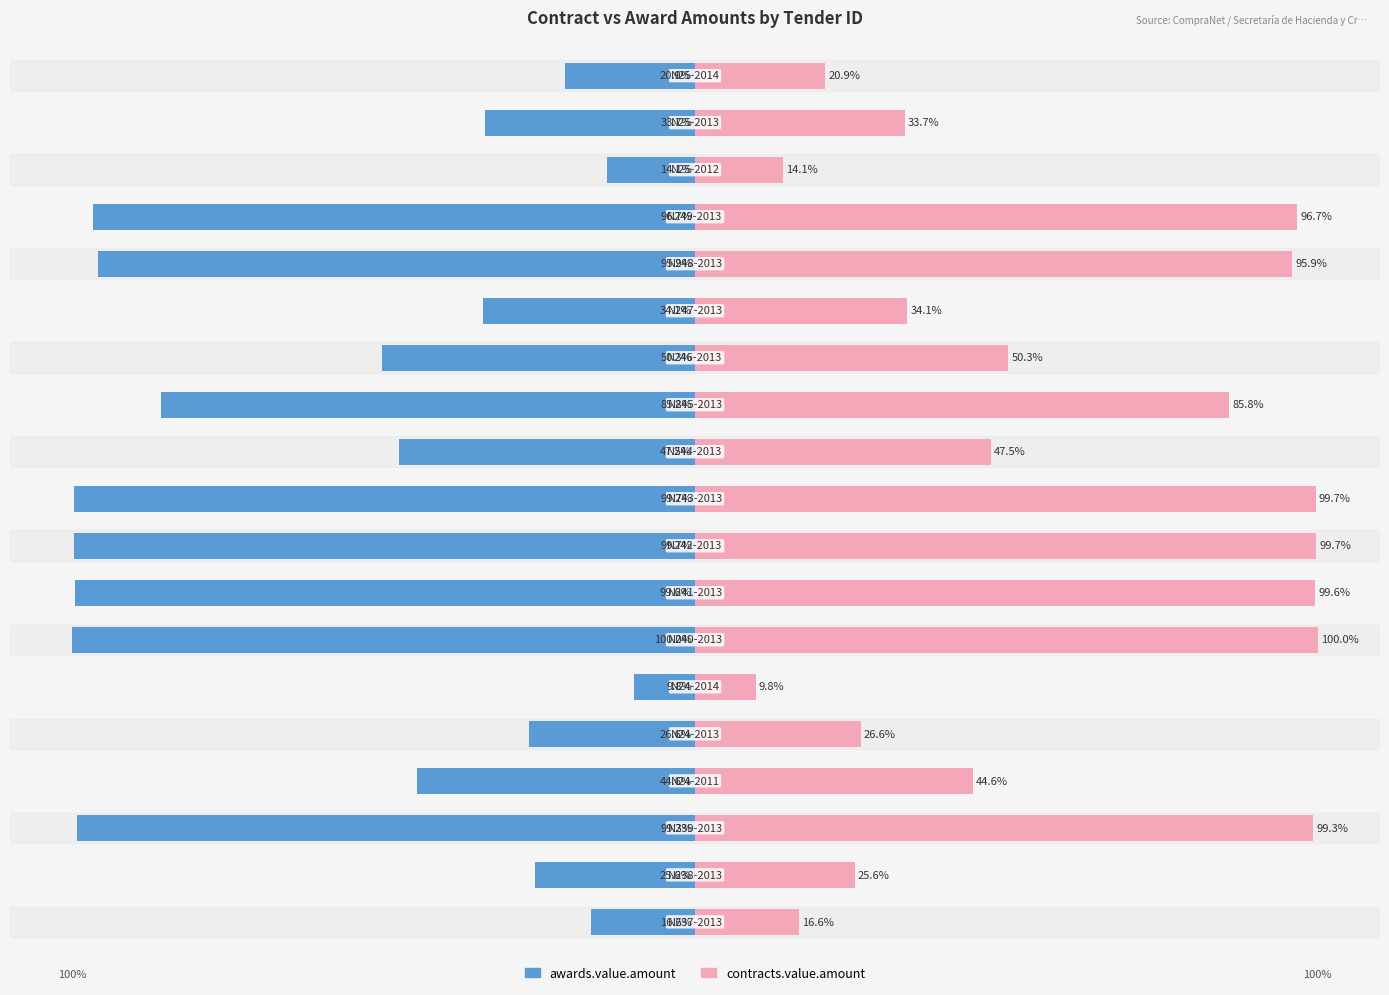

What is the greatest value displayed?

100.0